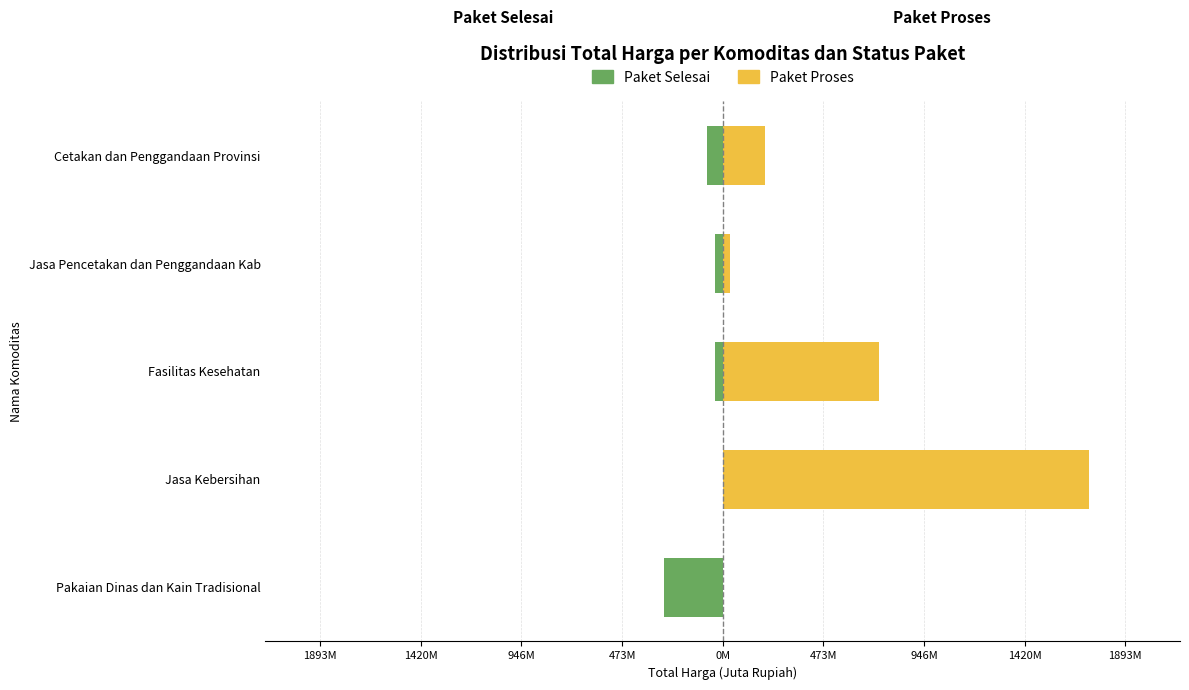

What is the minimum value for Paket Selesai?

-275.8